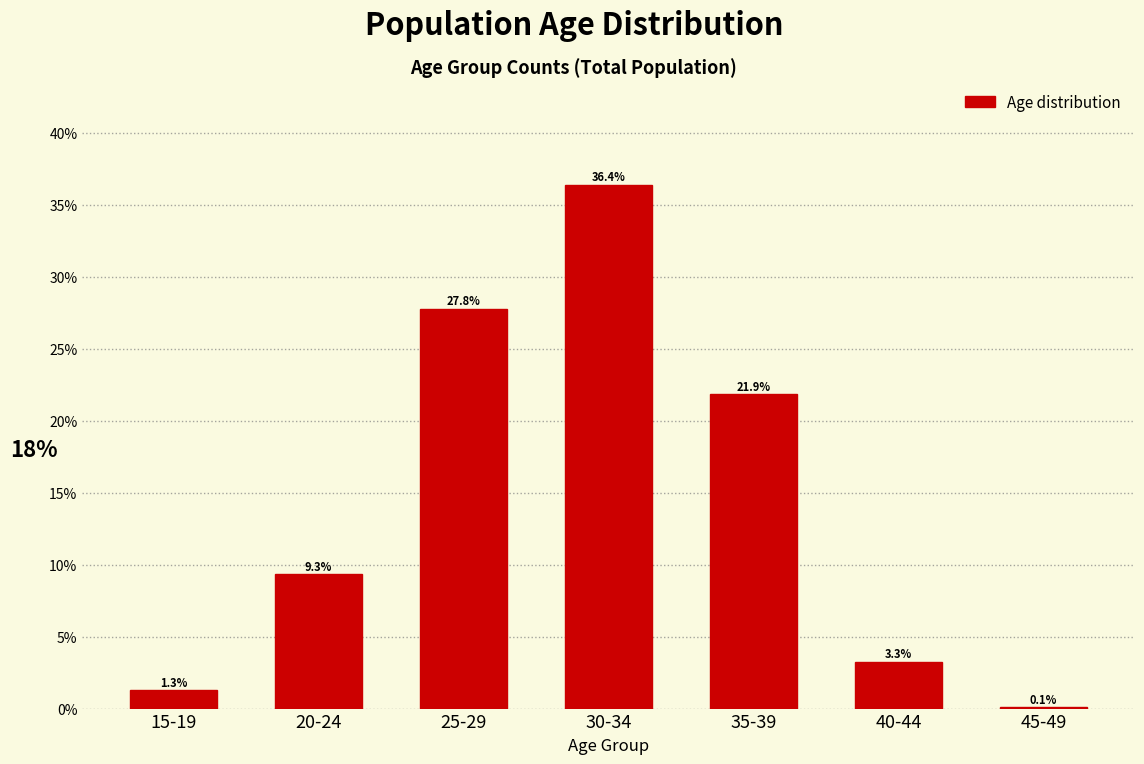

Reading left to right, transcribe all the data shown in this chart.

15-19=1.3	20-24=9.3	25-29=27.8	30-34=36.4	35-39=21.9	40-44=3.3	45-49=0.1